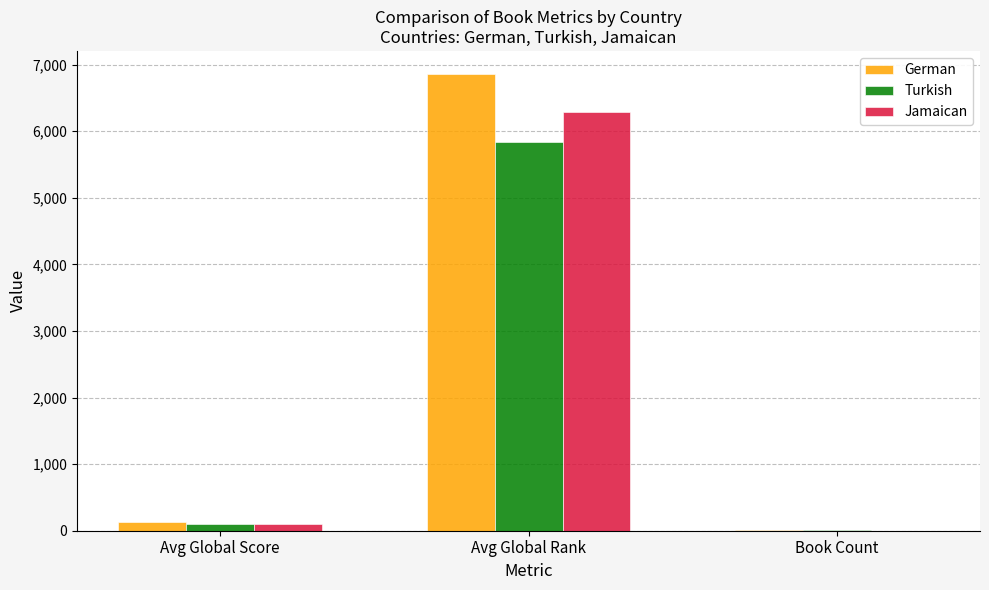

How many categories are shown in the chart?

3